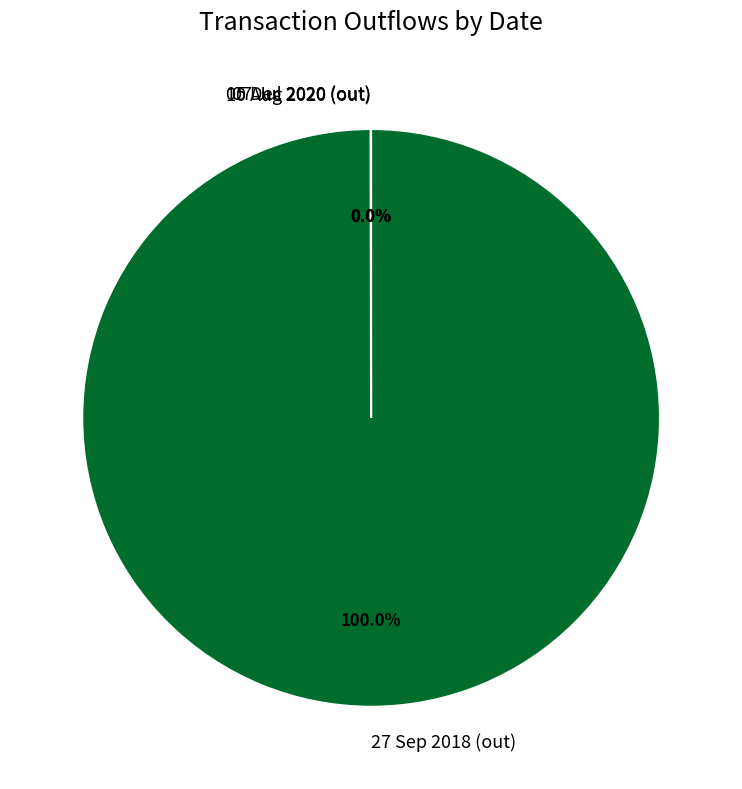

Which slice is the largest?

27 Sep 2018 (out)